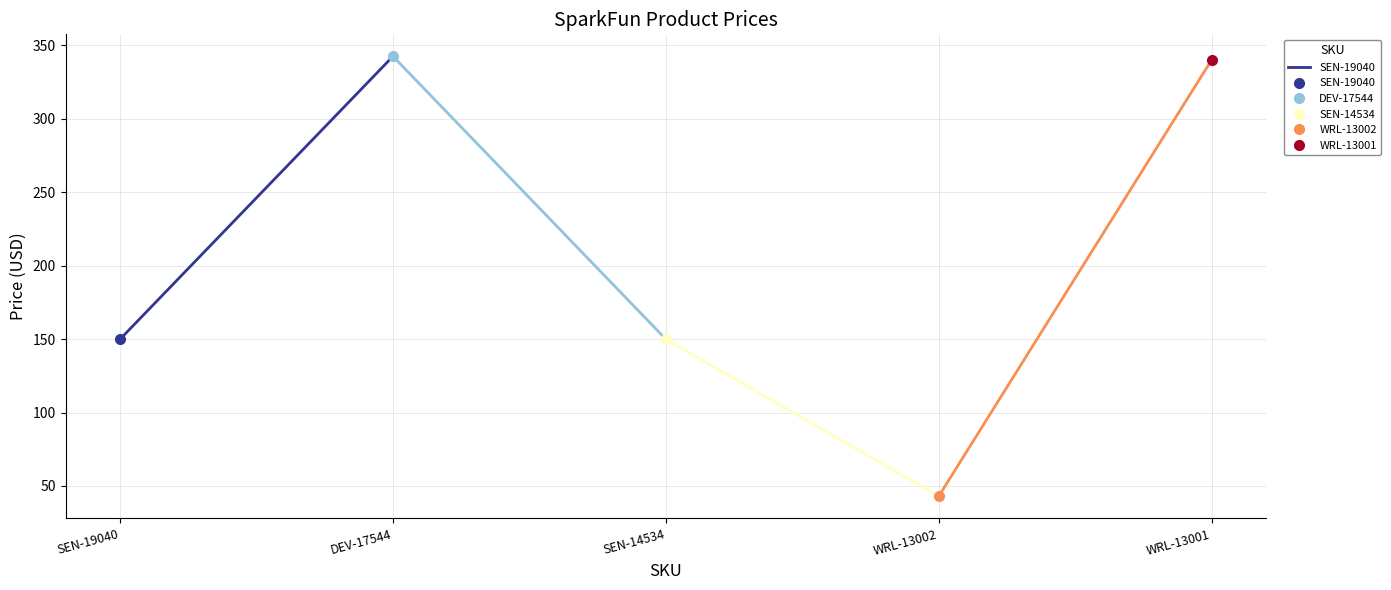

What is the smallest value displayed?

149.9